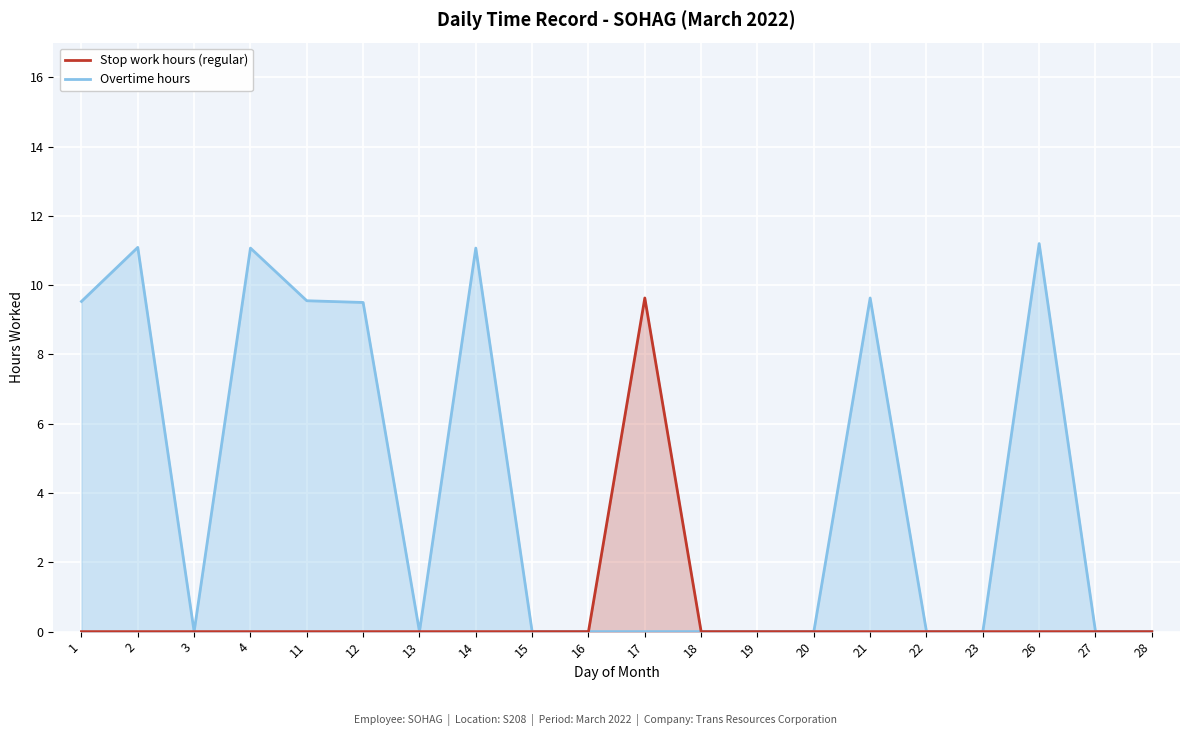

Reading right to left, extract all data points from this chart.

Stop work hours (regular): 28=0.0	27=0.0	26=11.2	23=0.0	22=0.0	21=9.6	20=0.0	19=0.0	18=0.0	17=0.0	16=0.0	15=0.0	14=11.1	13=0.0	12=9.5	11=9.6	4=11.1	3=0.0	2=11.1	1=9.5
Overtime hours: 28=0.0	27=0.0	26=0.0	23=0.0	22=0.0	21=0.0	20=0.0	19=0.0	18=0.0	17=9.6	16=0.0	15=0.0	14=0.0	13=0.0	12=0.0	11=0.0	4=0.0	3=0.0	2=0.0	1=0.0